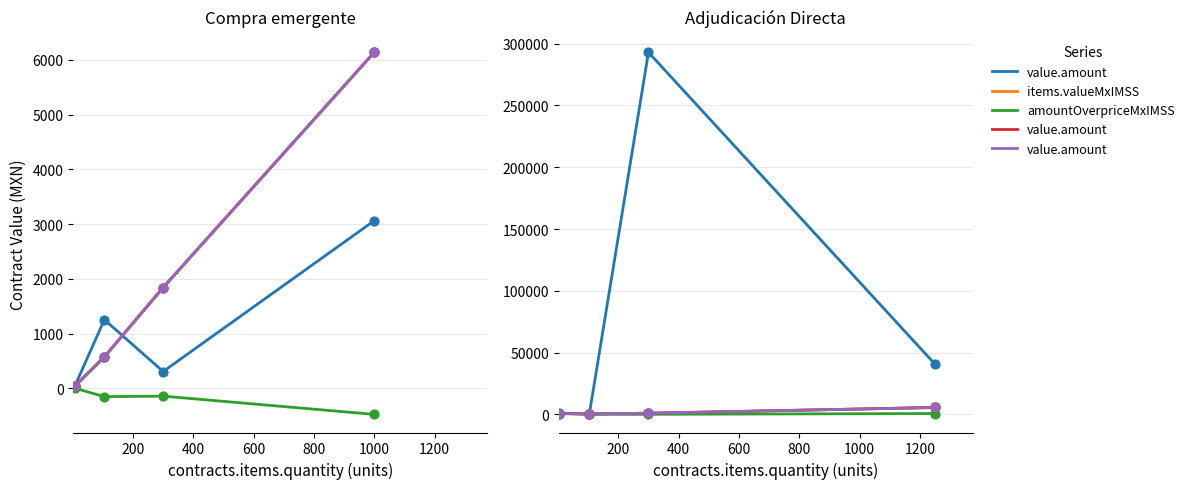

Is the value of value.amount at 600 greater than the value of items.valueMxIMSS at 600?

No